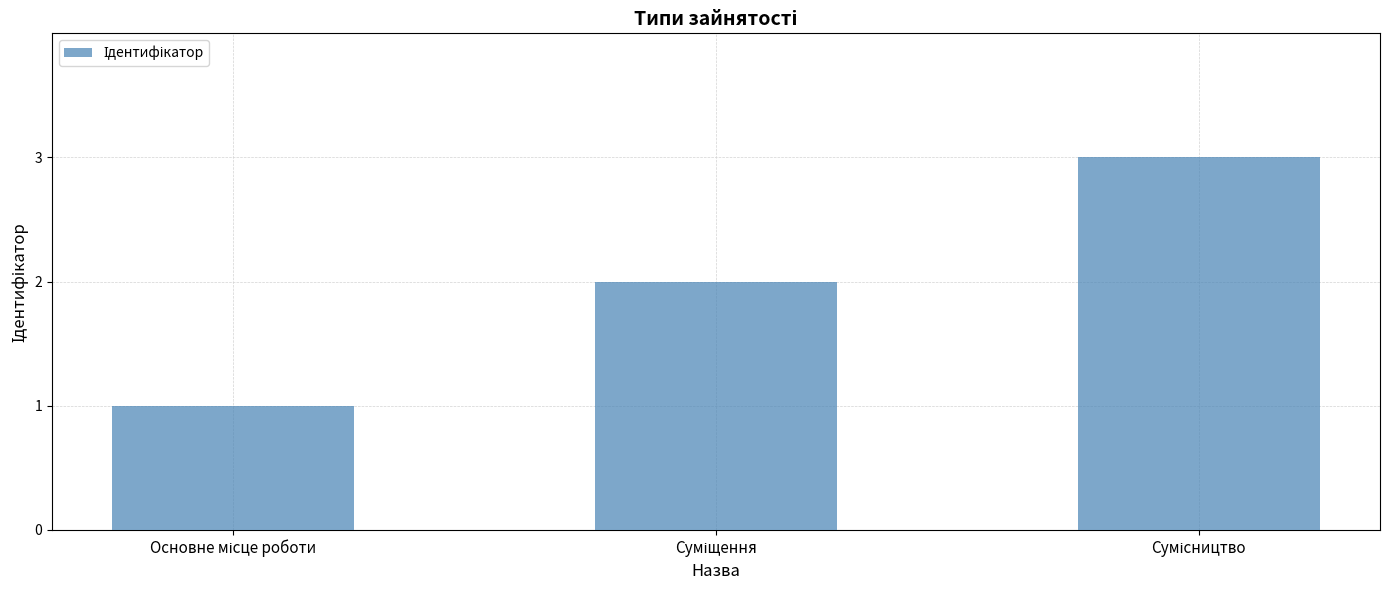

What is the maximum value shown in the chart?

3